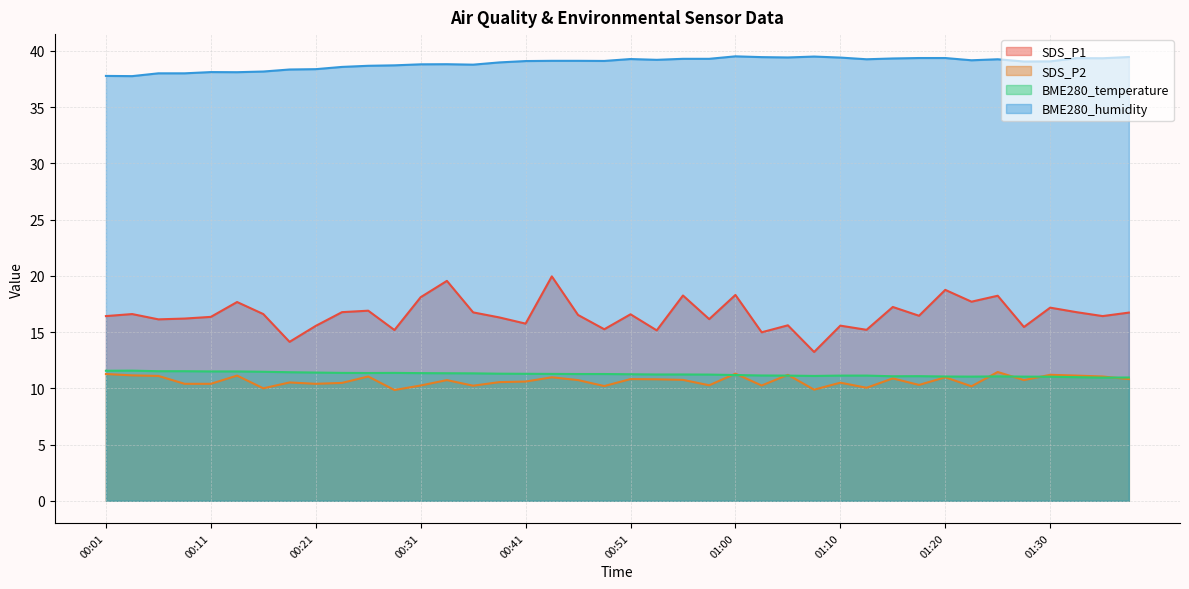

Reading left to right, list all the values displayed in this chart.

SDS_P1: 16.4	16.6	16.1	16.2	16.4	17.7	16.6	14.1	15.6	16.8	16.9	15.2	18.1	19.6	16.8	16.3	15.8	19.9	16.5	15.2	16.6	15.2	18.2	16.1	18.3	15.0	15.6	13.2	15.6	15.2	17.2	16.4	18.8	17.7	18.2	15.4	17.2	16.8	16.4	16.7
SDS_P2: 11.3	11.2	11.1	10.4	10.4	11.1	10.0	10.5	10.4	10.5	11.1	9.8	10.2	10.7	10.2	10.6	10.6	11.0	10.7	10.2	10.8	10.8	10.8	10.3	11.3	10.2	11.2	9.9	10.5	10.1	10.9	10.3	11.0	10.2	11.4	10.7	11.2	11.1	11.1	10.8
BME280_temperature: 11.6	11.6	11.5	11.5	11.5	11.5	11.5	11.4	11.4	11.4	11.4	11.4	11.3	11.3	11.3	11.3	11.3	11.3	11.3	11.3	11.2	11.2	11.2	11.2	11.2	11.1	11.1	11.1	11.1	11.1	11.1	11.1	11.1	11.0	11.1	11.0	11.0	11.0	10.9	11.0
BME280_humidity: 37.8	37.8	38.0	38.0	38.1	38.1	38.2	38.3	38.4	38.6	38.7	38.7	38.8	38.8	38.8	39.0	39.1	39.1	39.1	39.1	39.3	39.2	39.3	39.3	39.5	39.4	39.4	39.5	39.4	39.2	39.3	39.4	39.4	39.2	39.2	39.0	39.1	39.4	39.3	39.5